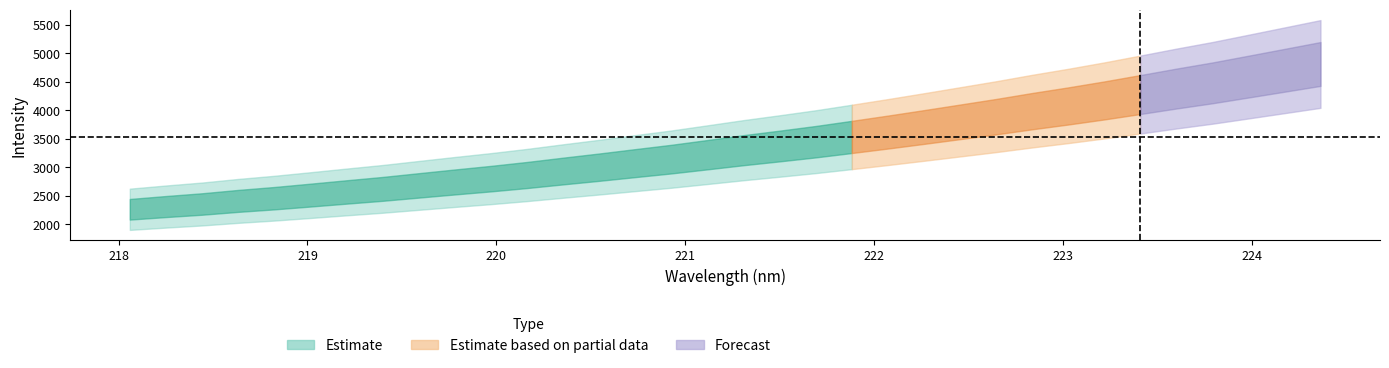

What is the minimum value shown in the chart?

2263.4